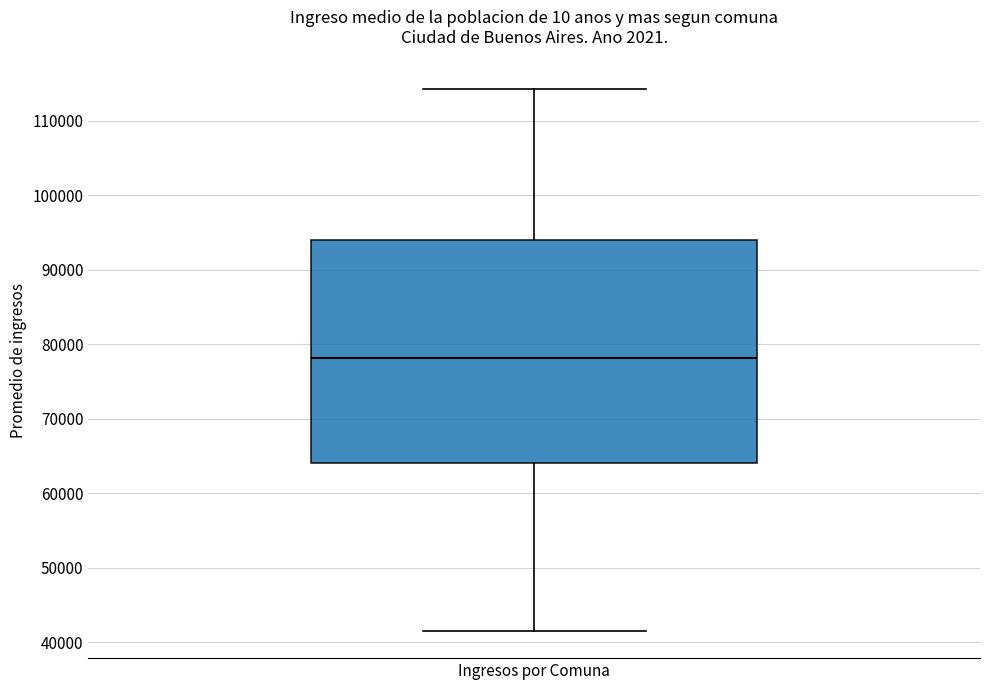

Read this box plot against the y-axis: the position of the median line, the range covered by the box, and the ends of both whiskers. The values are not printed on the chart, so give them approximately, as read against the axis.

median 78000, box 64000 to 94000, whiskers 42000 to 114000